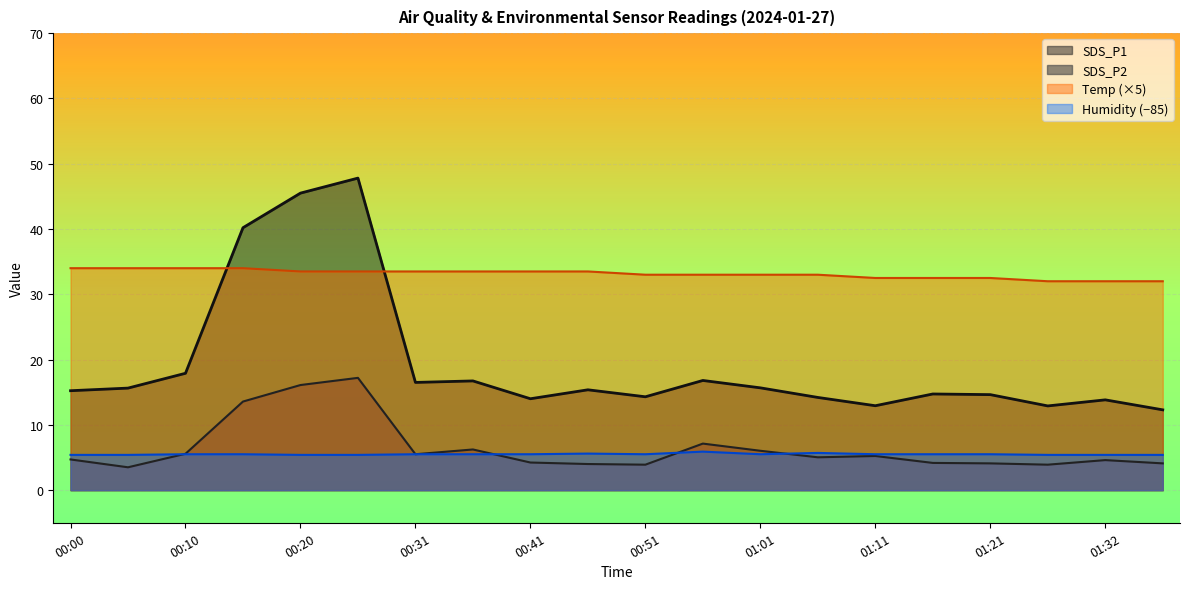

What is the difference between the SDS_P1 values at 00:20 and 00:56?

28.7